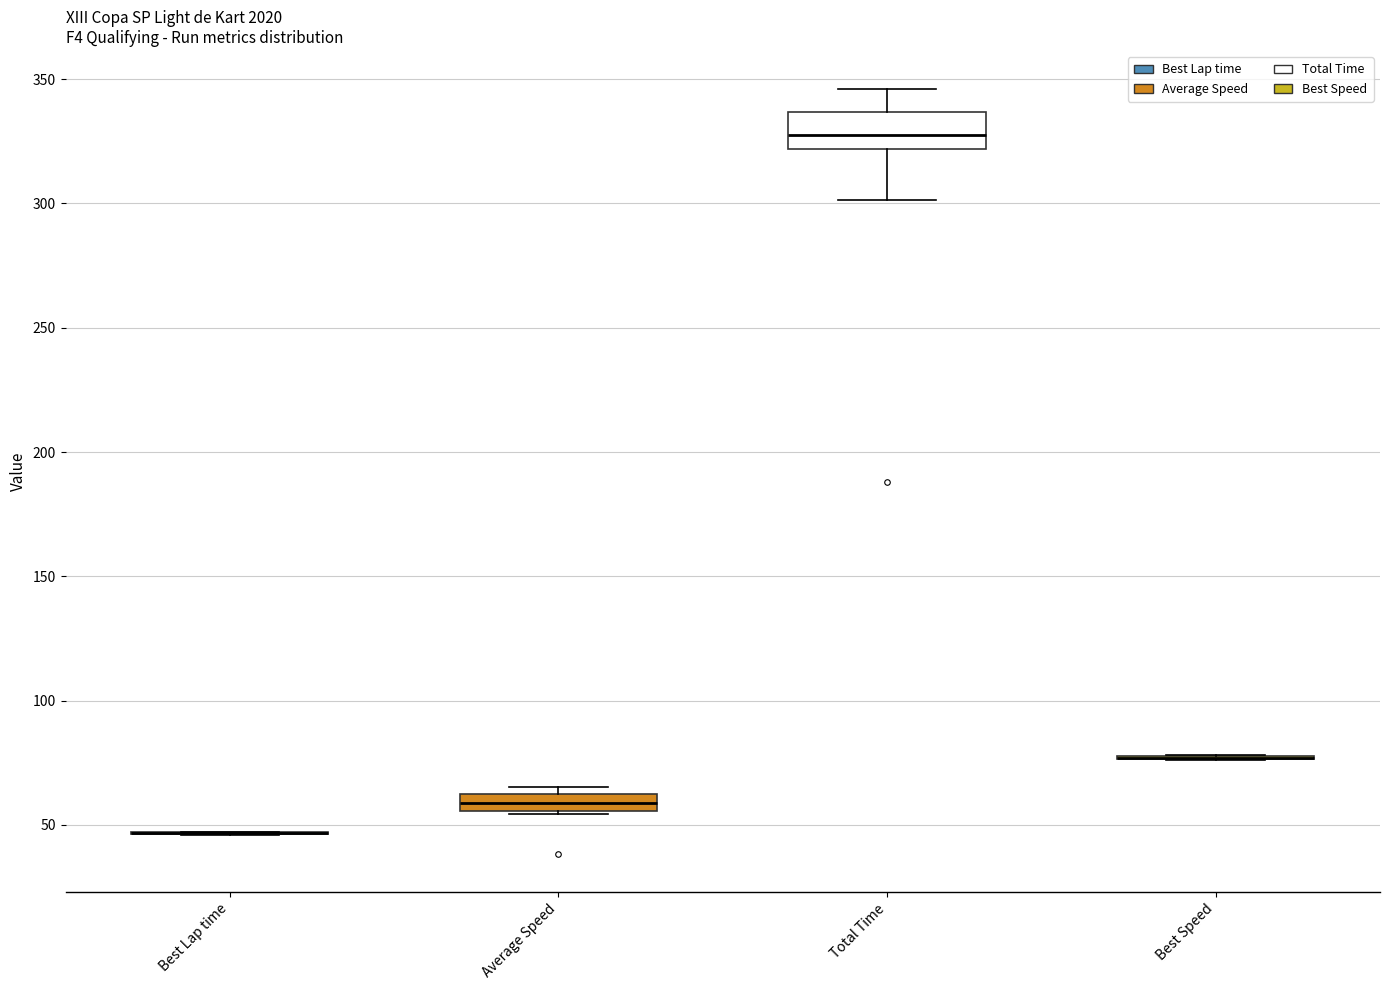

Where does the upper whisker of the box for Total Time end on the y-axis? The values are not printed on the chart, so give them approximately, as read against the axis.

345